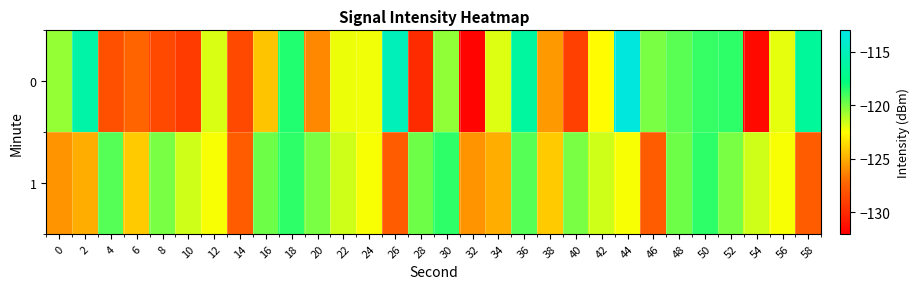

List the series in order of their overall mean, highest first.

1, 0